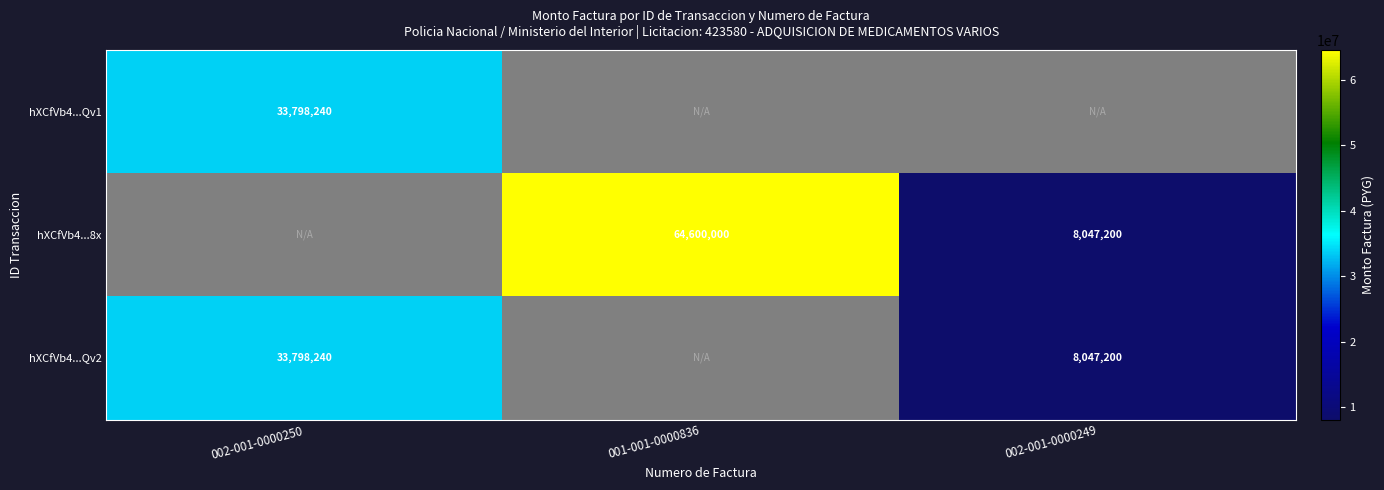

Is it true that hXCfVb4...8x equals 8047200 at 002-001-0000249?

True